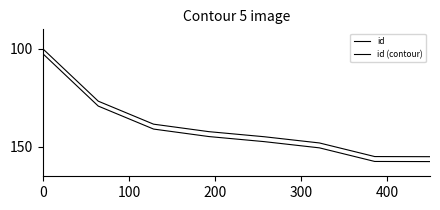

Rank the series by their average value, from lowest to highest.

id, id (contour)